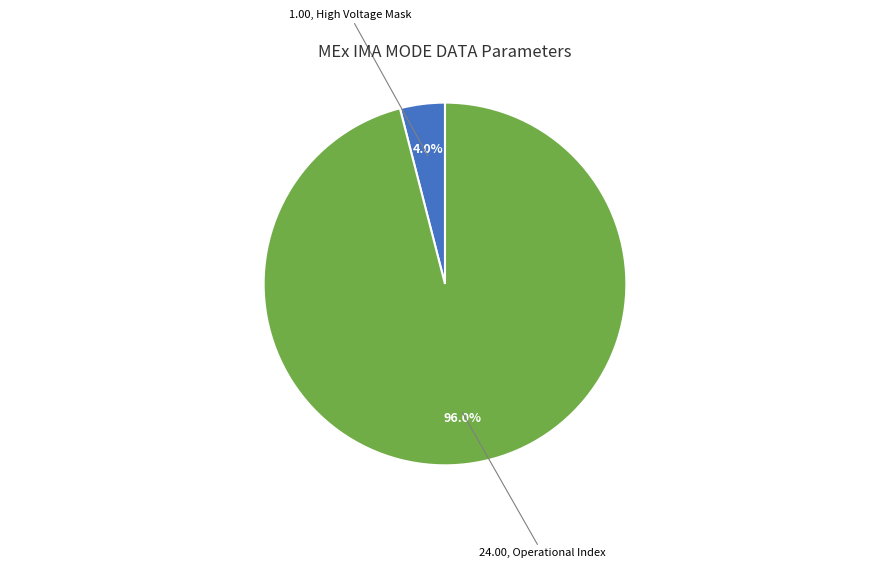

Is there a majority slice in this chart?

Yes